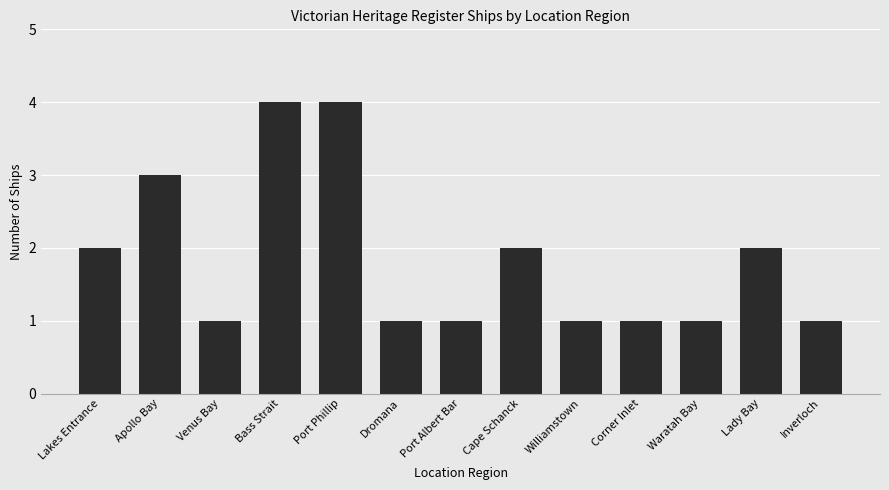

Count the number of data series in this chart.

1